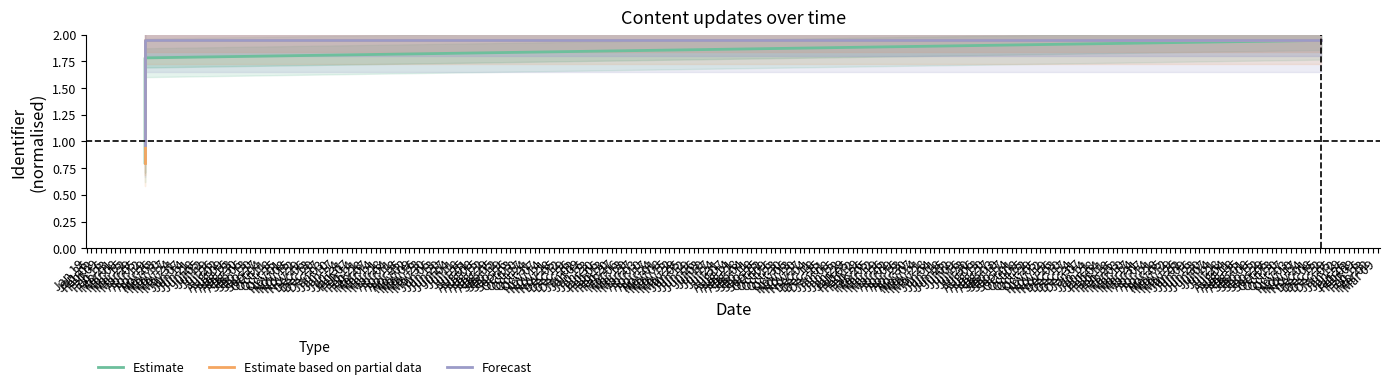

What is the lowest value of the Forecast series?

1.0